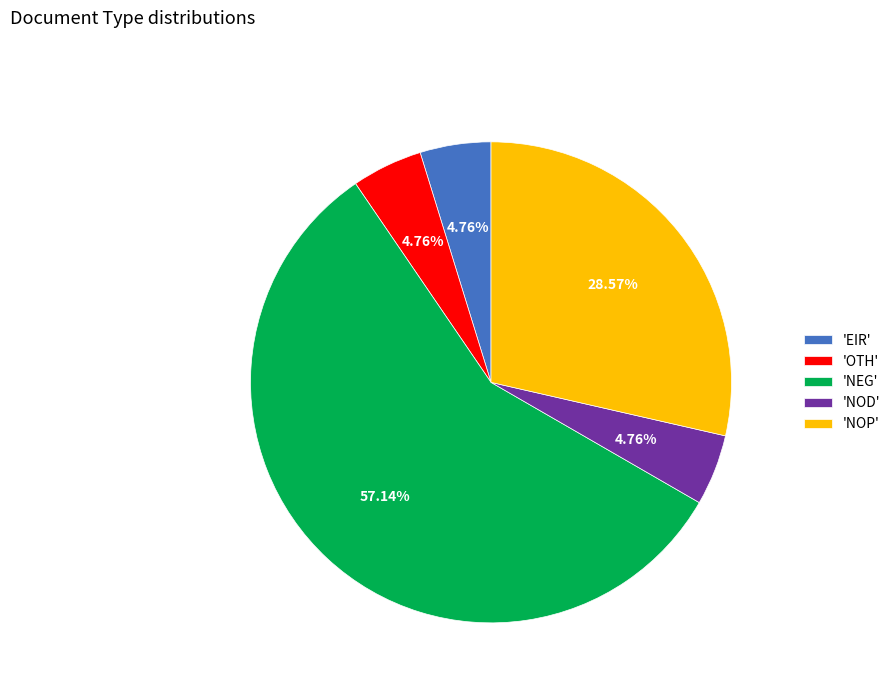

How many slices are in this pie chart?

5